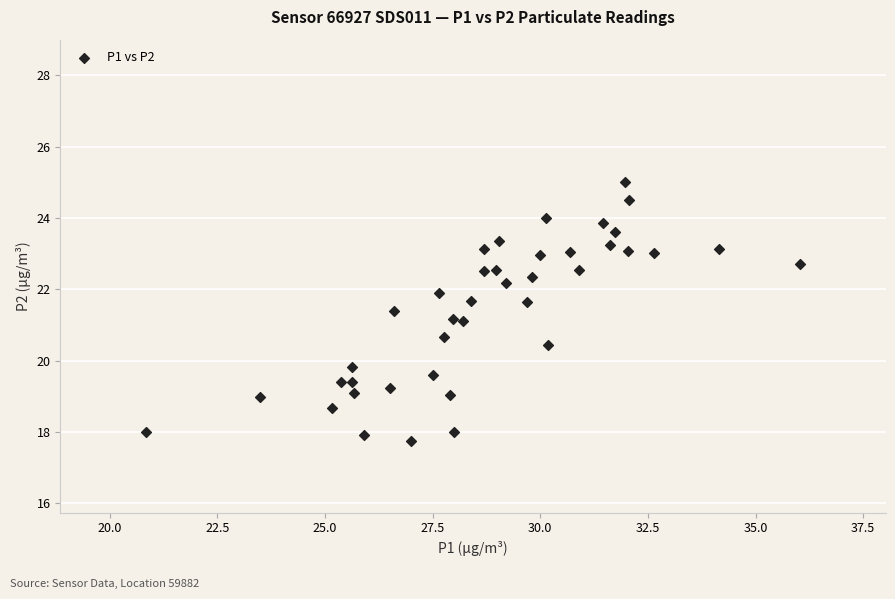

What is the range of Y values (max minus min)?

7.3